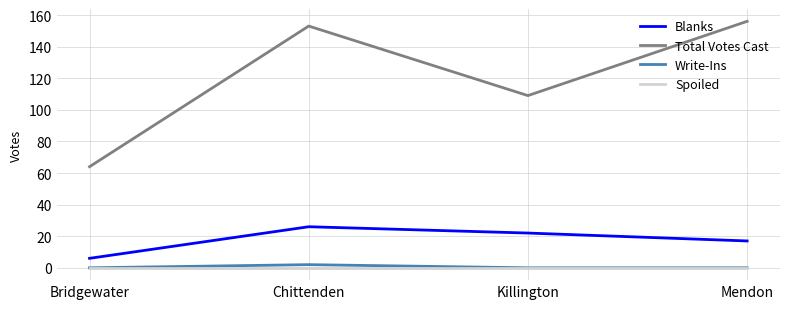

Reading left to right, what are all the values shown in this chart?

Blanks: Bridgewater=6	Chittenden=26	Killington=22	Mendon=17
Total Votes Cast: Bridgewater=64	Chittenden=153	Killington=109	Mendon=156
Write-Ins: Bridgewater=0	Chittenden=2	Killington=0	Mendon=0
Spoiled: Bridgewater=0	Chittenden=0	Killington=0	Mendon=0